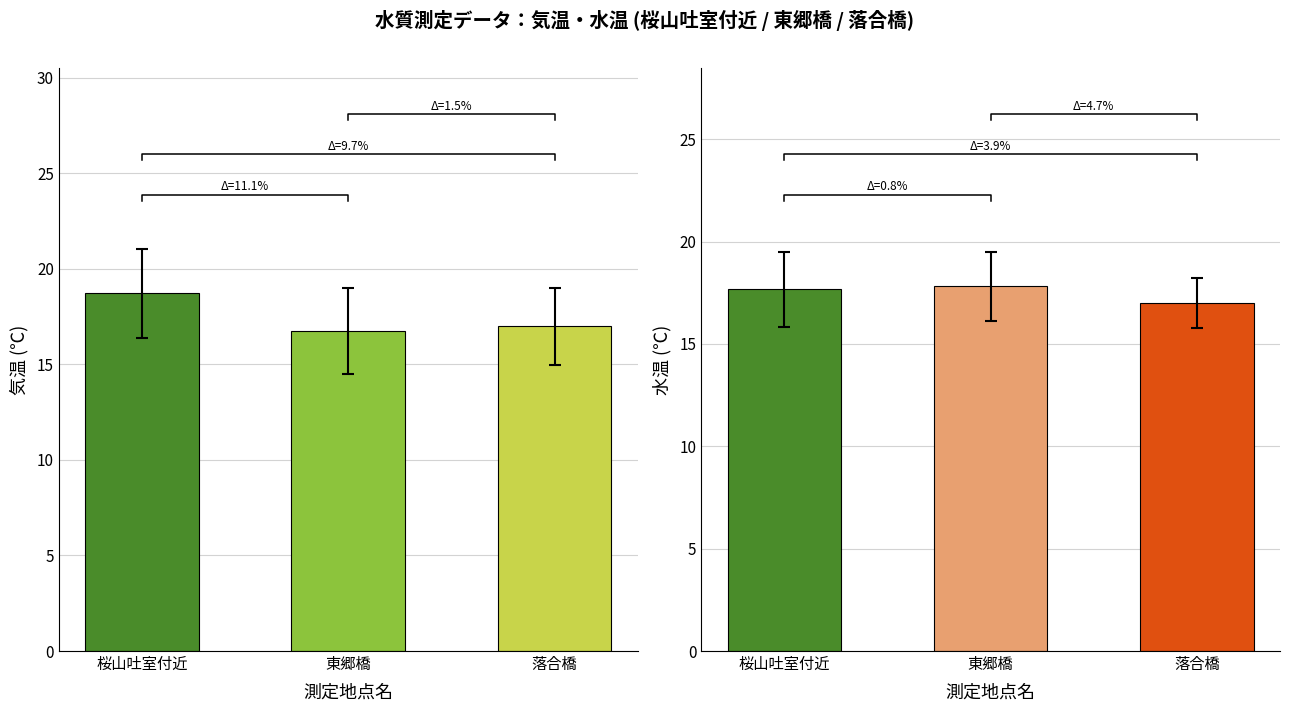

Which series changed the most between 13 and 31?

気温